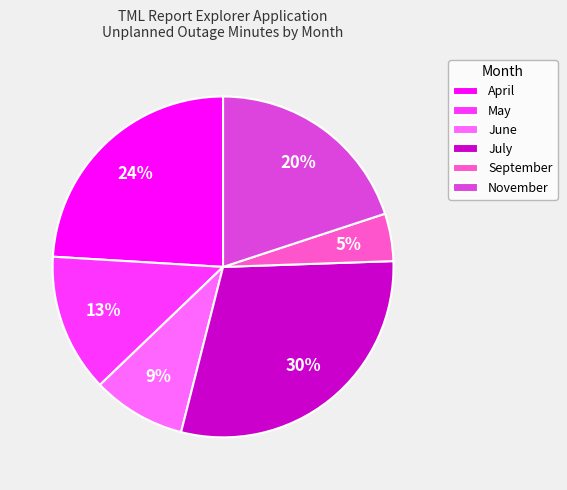

Combined, do June and November account for over 50%?

No